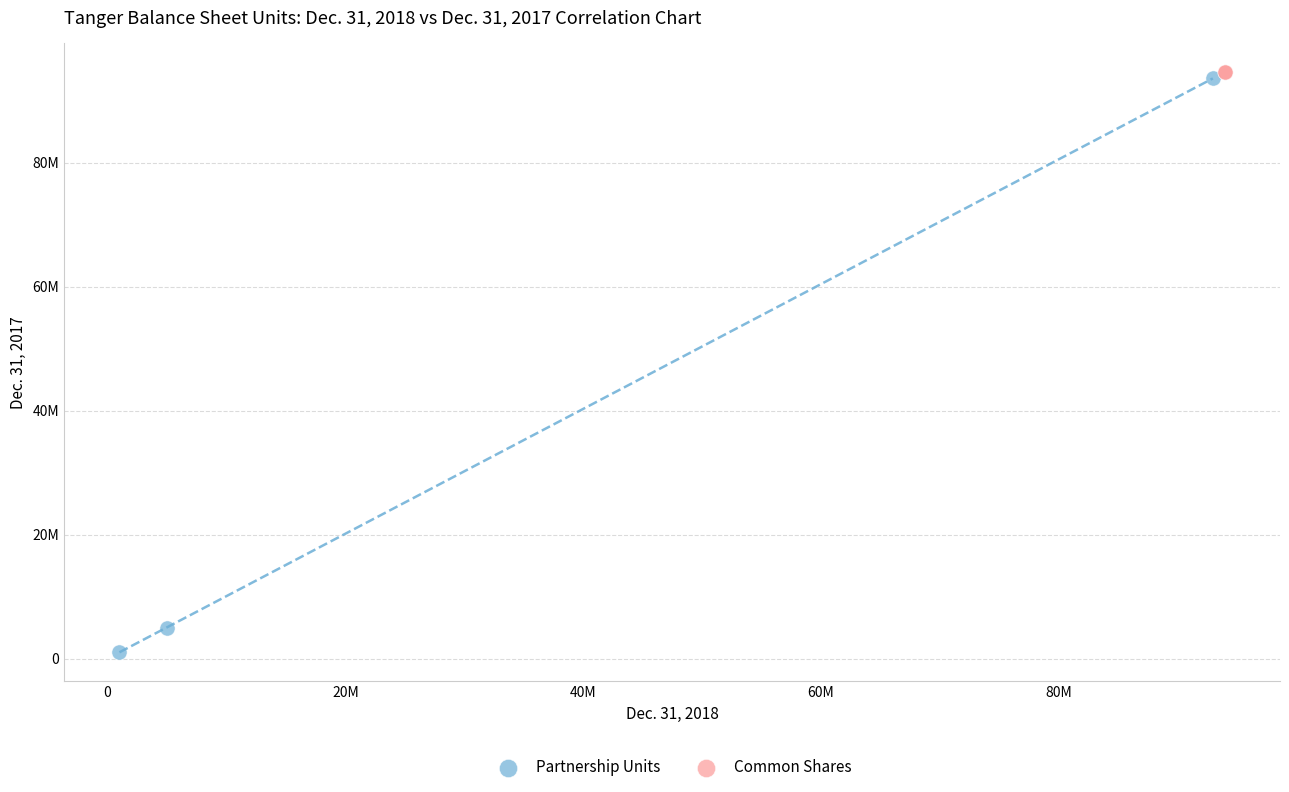

What are all the series names shown in the legend?

Partnership Units, Common Shares